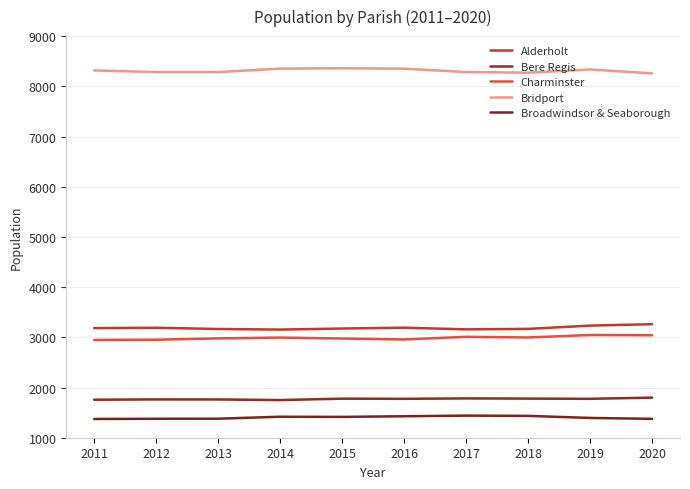

What is the difference between the second highest and second lowest values in the Charminster series?

89